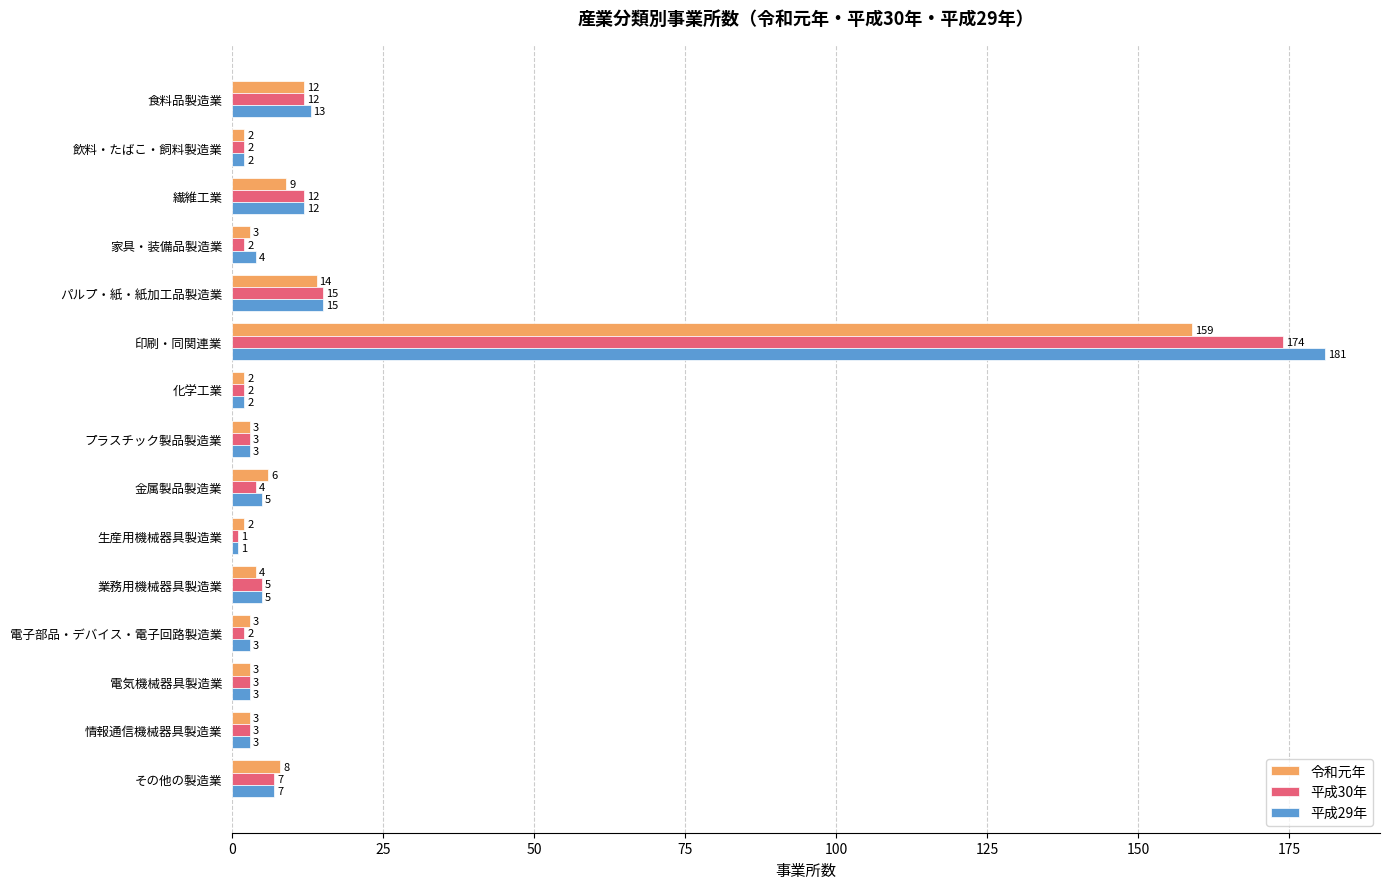

Rank the series by their maximum value, from highest to lowest.

平成29年, 平成30年, 令和元年